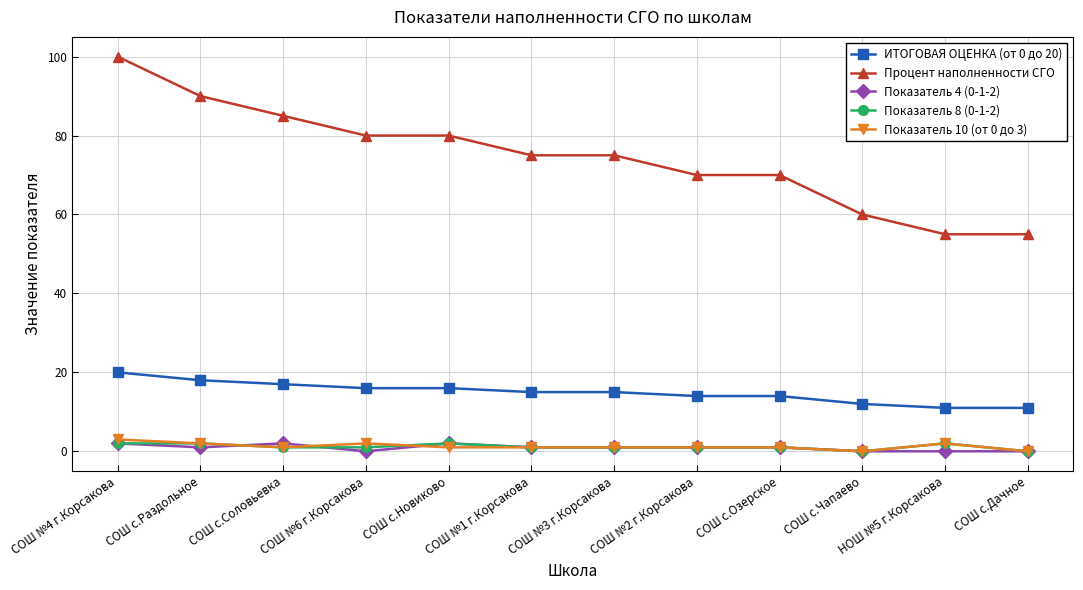

Which series has the largest range (max minus min)?

Процент наполненности СГО